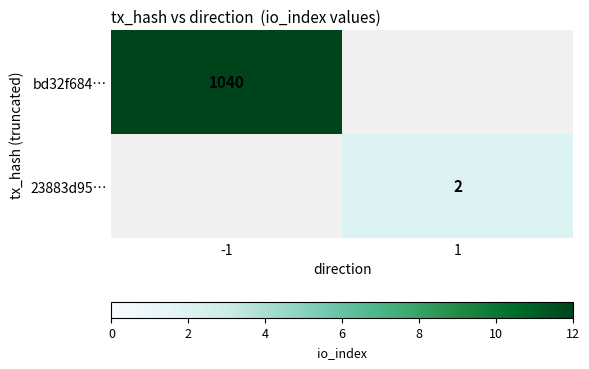

The value of 23883d95… at 1 is 0. True or false?

False